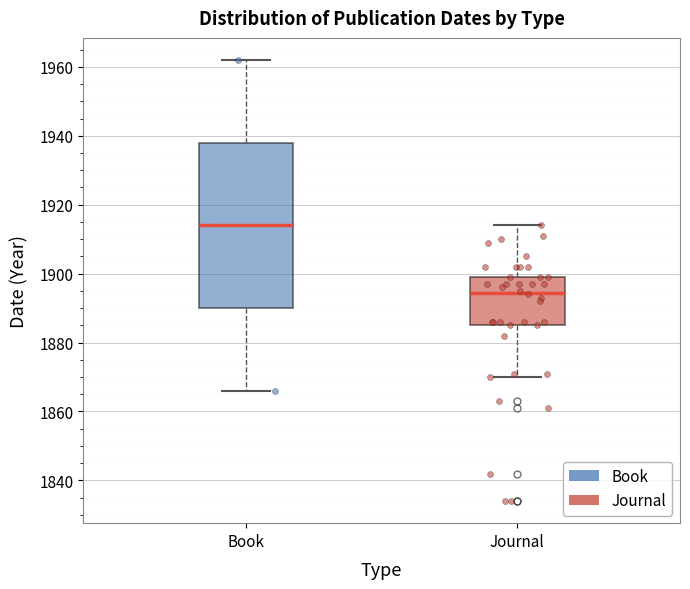

Which box's median line is the highest?

Book